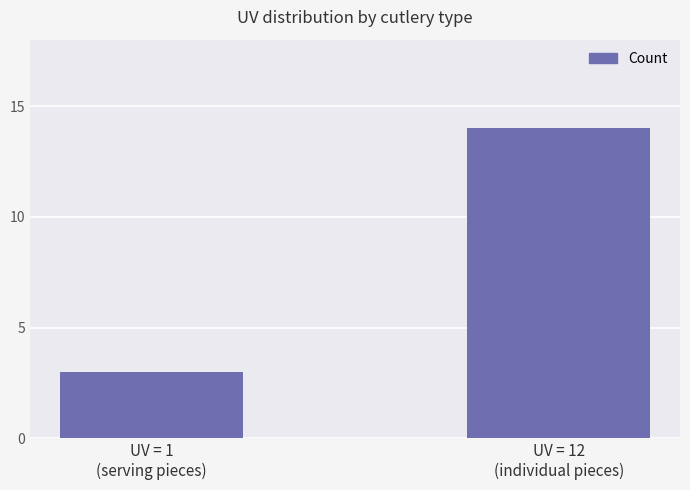

List the labels in order of value, smallest first.

UV = 1
(serving pieces), UV = 12
(individual pieces)